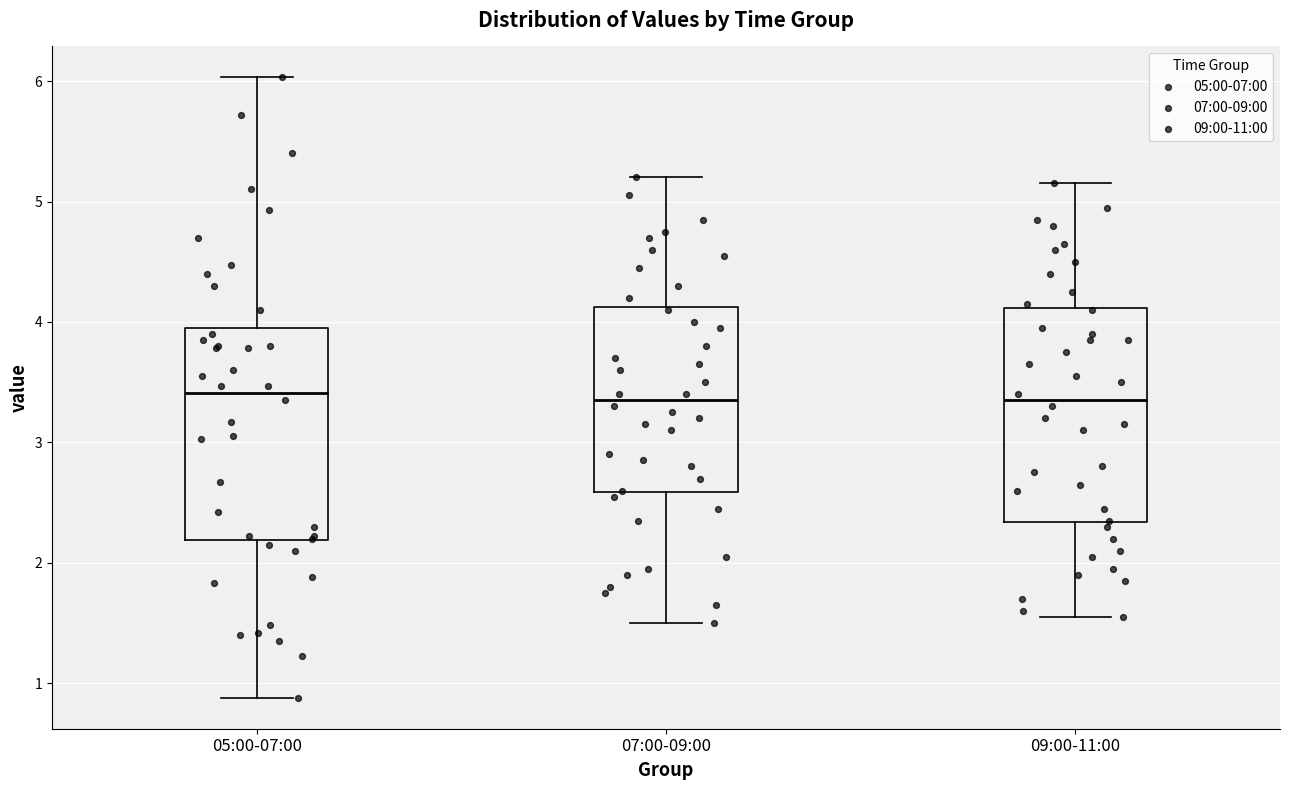

Reading left to right, transcribe this box plot: for each box, give where its median line is, the range the box spans, and where its two whiskers end, as read against the y-axis. The values are not printed on the chart, so give them approximately, as read against the axis.

05:00-07:00: median 3.4, box 2.2 to 4.0, whiskers 0.9 to 6.0
07:00-09:00: median 3.4, box 2.6 to 4.1, whiskers 1.5 to 5.2
09:00-11:00: median 3.4, box 2.3 to 4.1, whiskers 1.6 to 5.2